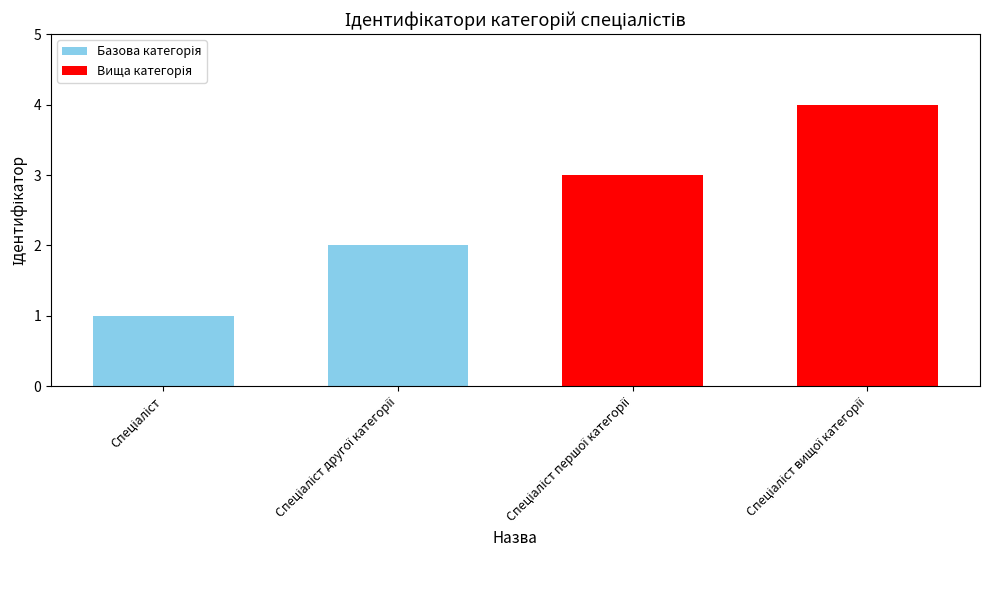

What position from the left is Спеціаліст?

1